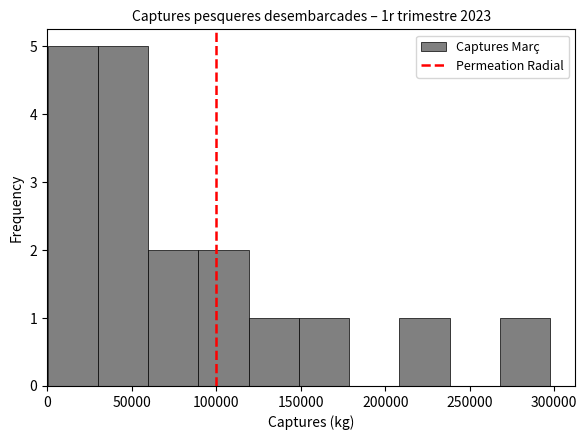

Reading left to right, transcribe this chart: for each bar, give the range it covers on the x-axis and its height. Neither the bar edges nor the heights are printed on the chart, so give them approximately, as read against the axes.

0 to 30000: 5
30000 to 60000: 5
60000 to 90000: 2
90000 to 120000: 2
120000 to 150000: 1
150000 to 180000: 1
180000 to 210000: 0
210000 to 240000: 1
240000 to 270000: 0
270000 to 300000: 1